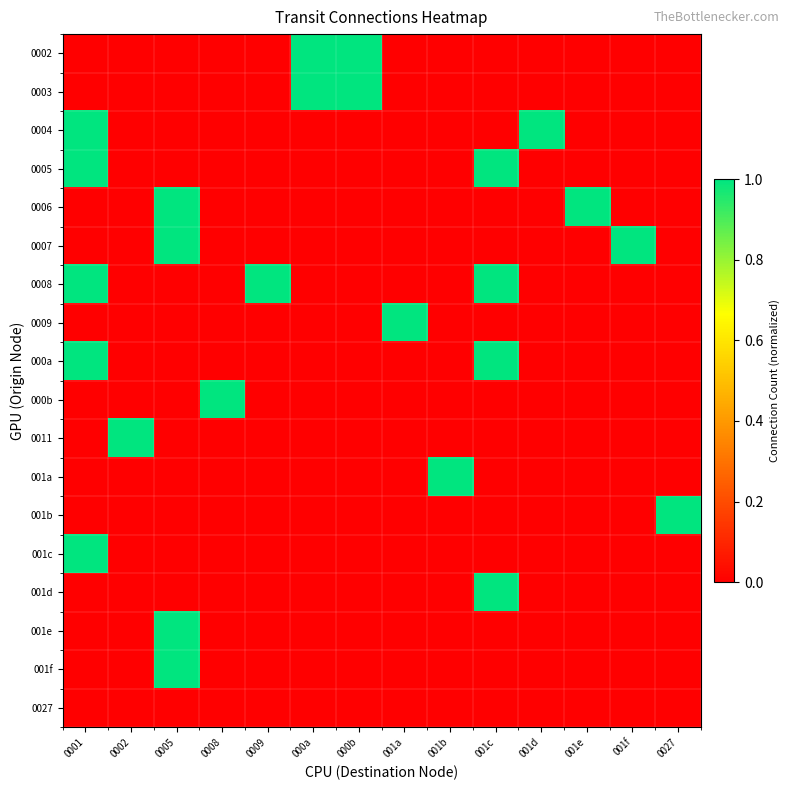

Reading left to right, list all the values displayed in this chart.

0002: 0001=0.0	0002=0.0	0005=0.0	0008=0.0	0009=0.0	000a=1.0	000b=1.0	001a=0.0	001b=0.0	001c=0.0	001d=0.0	001e=0.0	001f=0.0	0027=0.0
0003: 0001=0.0	0002=0.0	0005=0.0	0008=0.0	0009=0.0	000a=1.0	000b=1.0	001a=0.0	001b=0.0	001c=0.0	001d=0.0	001e=0.0	001f=0.0	0027=0.0
0004: 0001=1.0	0002=0.0	0005=0.0	0008=0.0	0009=0.0	000a=0.0	000b=0.0	001a=0.0	001b=0.0	001c=0.0	001d=1.0	001e=0.0	001f=0.0	0027=0.0
0005: 0001=1.0	0002=0.0	0005=0.0	0008=0.0	0009=0.0	000a=0.0	000b=0.0	001a=0.0	001b=0.0	001c=1.0	001d=0.0	001e=0.0	001f=0.0	0027=0.0
0006: 0001=0.0	0002=0.0	0005=1.0	0008=0.0	0009=0.0	000a=0.0	000b=0.0	001a=0.0	001b=0.0	001c=0.0	001d=0.0	001e=1.0	001f=0.0	0027=0.0
0007: 0001=0.0	0002=0.0	0005=1.0	0008=0.0	0009=0.0	000a=0.0	000b=0.0	001a=0.0	001b=0.0	001c=0.0	001d=0.0	001e=0.0	001f=1.0	0027=0.0
0008: 0001=1.0	0002=0.0	0005=0.0	0008=0.0	0009=1.0	000a=0.0	000b=0.0	001a=0.0	001b=0.0	001c=1.0	001d=0.0	001e=0.0	001f=0.0	0027=0.0
0009: 0001=0.0	0002=0.0	0005=0.0	0008=0.0	0009=0.0	000a=0.0	000b=0.0	001a=1.0	001b=0.0	001c=0.0	001d=0.0	001e=0.0	001f=0.0	0027=0.0
000a: 0001=1.0	0002=0.0	0005=0.0	0008=0.0	0009=0.0	000a=0.0	000b=0.0	001a=0.0	001b=0.0	001c=1.0	001d=0.0	001e=0.0	001f=0.0	0027=0.0
000b: 0001=0.0	0002=0.0	0005=0.0	0008=1.0	0009=0.0	000a=0.0	000b=0.0	001a=0.0	001b=0.0	001c=0.0	001d=0.0	001e=0.0	001f=0.0	0027=0.0
0011: 0001=0.0	0002=1.0	0005=0.0	0008=0.0	0009=0.0	000a=0.0	000b=0.0	001a=0.0	001b=0.0	001c=0.0	001d=0.0	001e=0.0	001f=0.0	0027=0.0
001a: 0001=0.0	0002=0.0	0005=0.0	0008=0.0	0009=0.0	000a=0.0	000b=0.0	001a=0.0	001b=1.0	001c=0.0	001d=0.0	001e=0.0	001f=0.0	0027=0.0
001b: 0001=0.0	0002=0.0	0005=0.0	0008=0.0	0009=0.0	000a=0.0	000b=0.0	001a=0.0	001b=0.0	001c=0.0	001d=0.0	001e=0.0	001f=0.0	0027=1.0
001c: 0001=1.0	0002=0.0	0005=0.0	0008=0.0	0009=0.0	000a=0.0	000b=0.0	001a=0.0	001b=0.0	001c=0.0	001d=0.0	001e=0.0	001f=0.0	0027=0.0
001d: 0001=0.0	0002=0.0	0005=0.0	0008=0.0	0009=0.0	000a=0.0	000b=0.0	001a=0.0	001b=0.0	001c=1.0	001d=0.0	001e=0.0	001f=0.0	0027=0.0
001e: 0001=0.0	0002=0.0	0005=1.0	0008=0.0	0009=0.0	000a=0.0	000b=0.0	001a=0.0	001b=0.0	001c=0.0	001d=0.0	001e=0.0	001f=0.0	0027=0.0
001f: 0001=0.0	0002=0.0	0005=1.0	0008=0.0	0009=0.0	000a=0.0	000b=0.0	001a=0.0	001b=0.0	001c=0.0	001d=0.0	001e=0.0	001f=0.0	0027=0.0
0027: 0001=0.0	0002=0.0	0005=0.0	0008=0.0	0009=0.0	000a=0.0	000b=0.0	001a=0.0	001b=0.0	001c=0.0	001d=0.0	001e=0.0	001f=0.0	0027=0.0